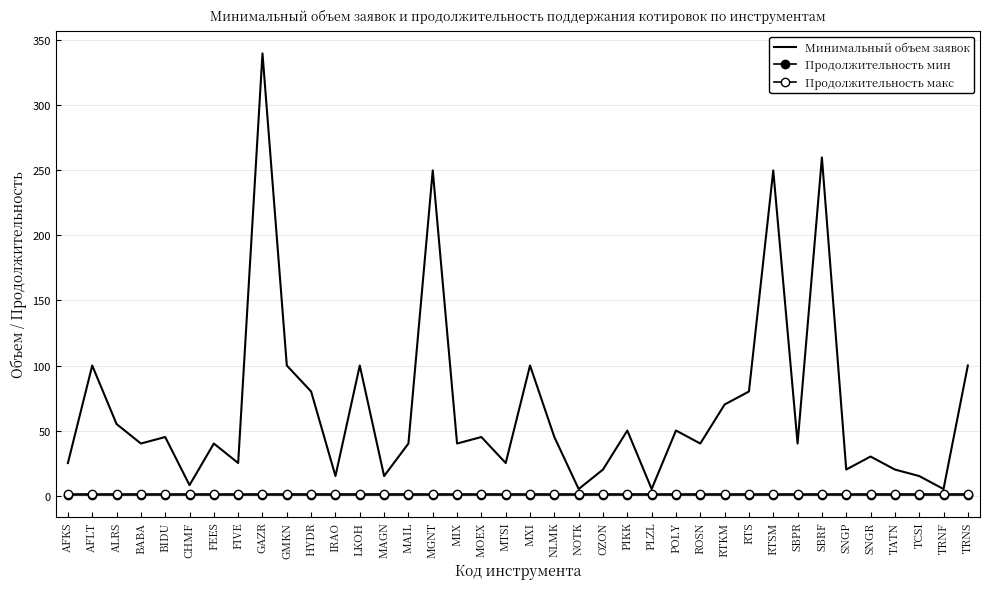

What position from the left is CHMF?

6